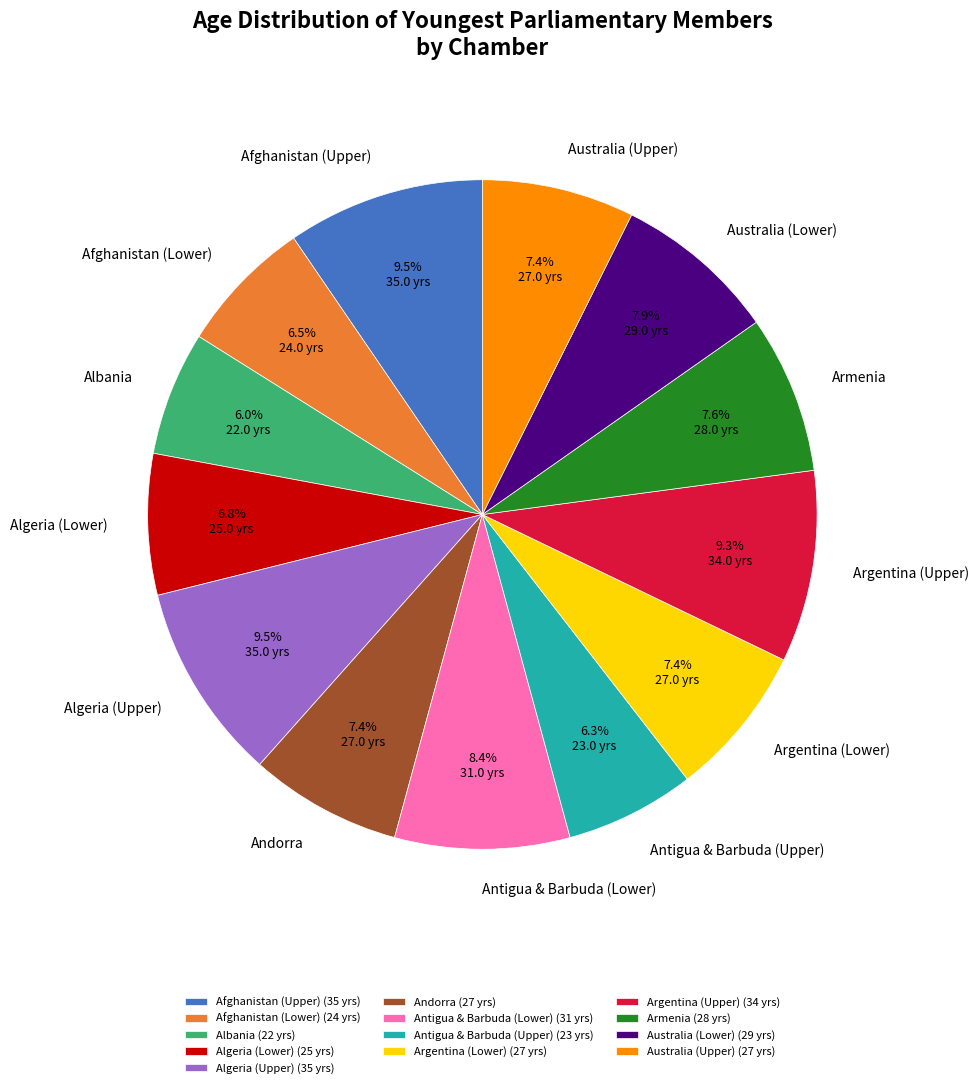

To the nearest percent, what is the combined percentage of Armenia and Australia (Upper)?

15%